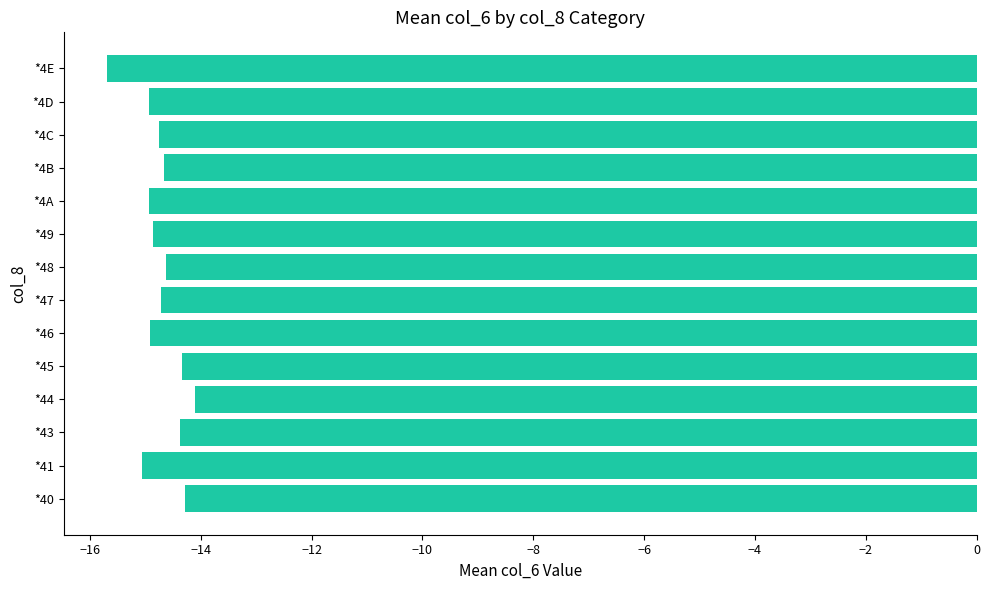

What is the approximate value at *41?

-15.1